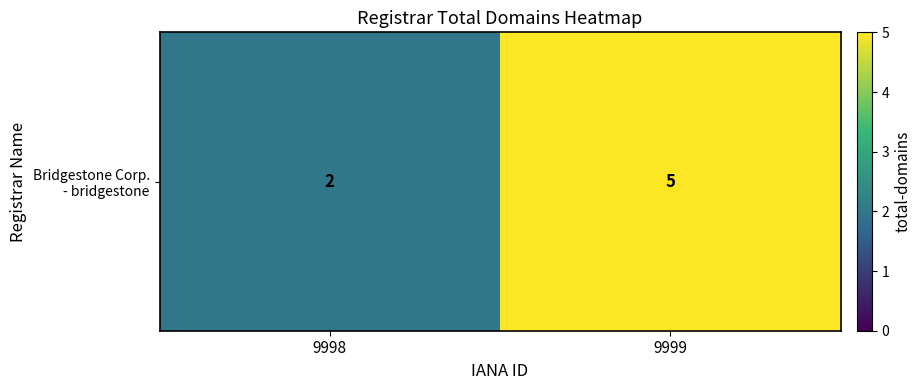

Is it true that the value at 9998 is 3?

False